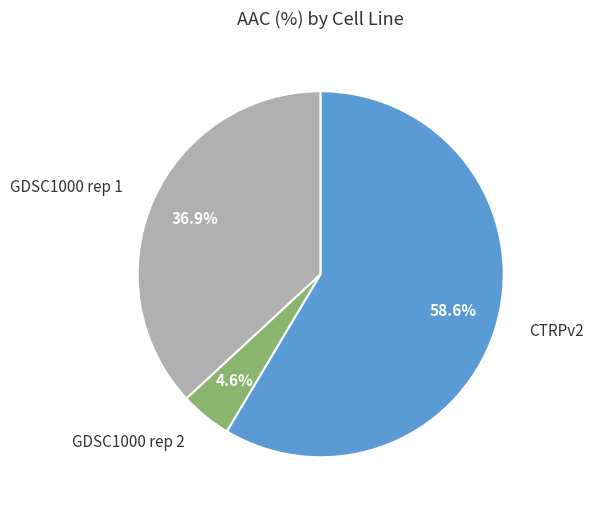

Do GDSC1000 rep 2 and CTRPv2 together represent more than half of the pie?

Yes